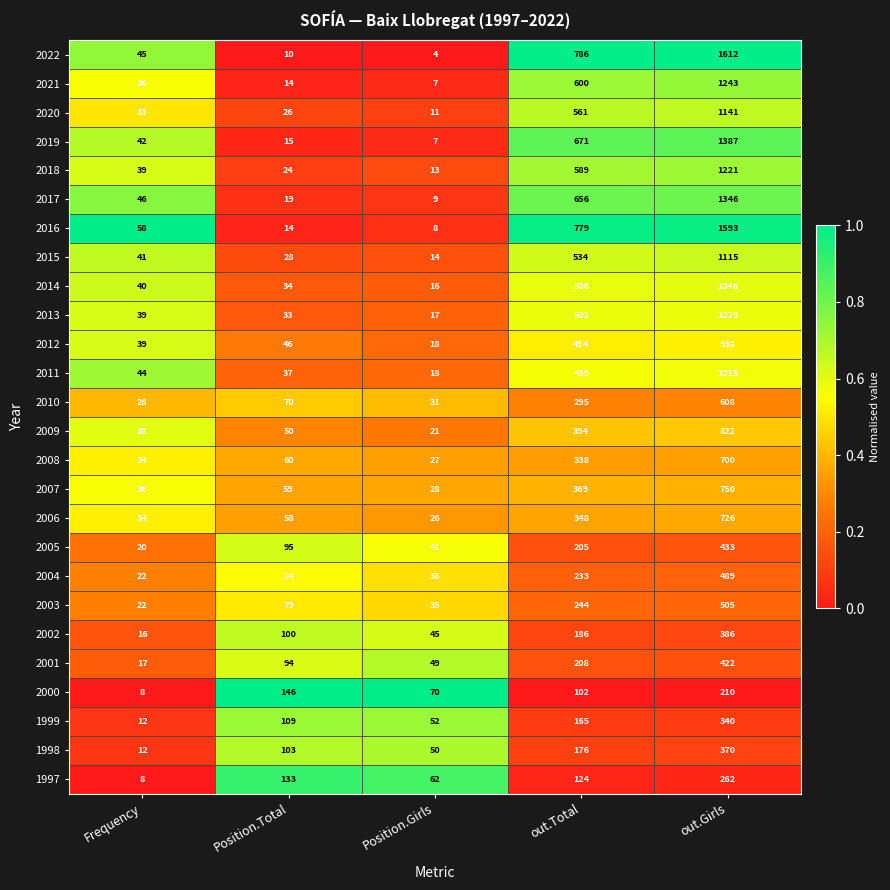

At which category is the sum across all series the highest?

out.Girls